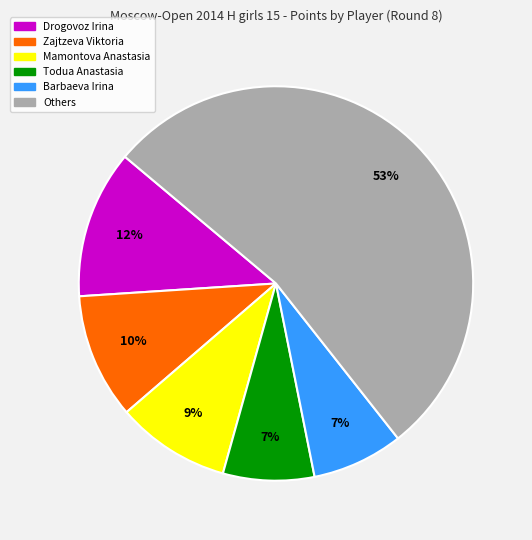

To the nearest percent, what is the average slice percentage?

17%